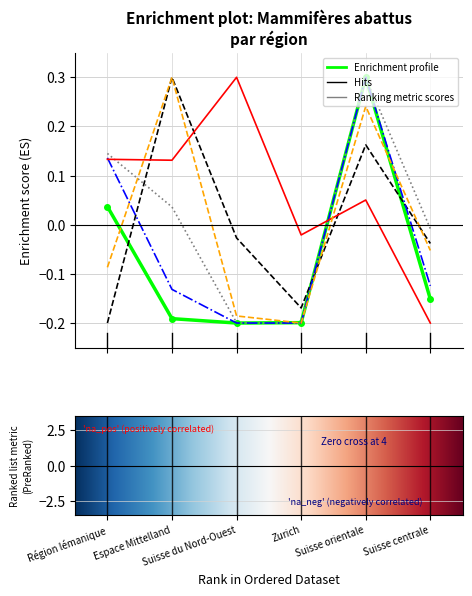

What is the greatest value displayed?

0.3